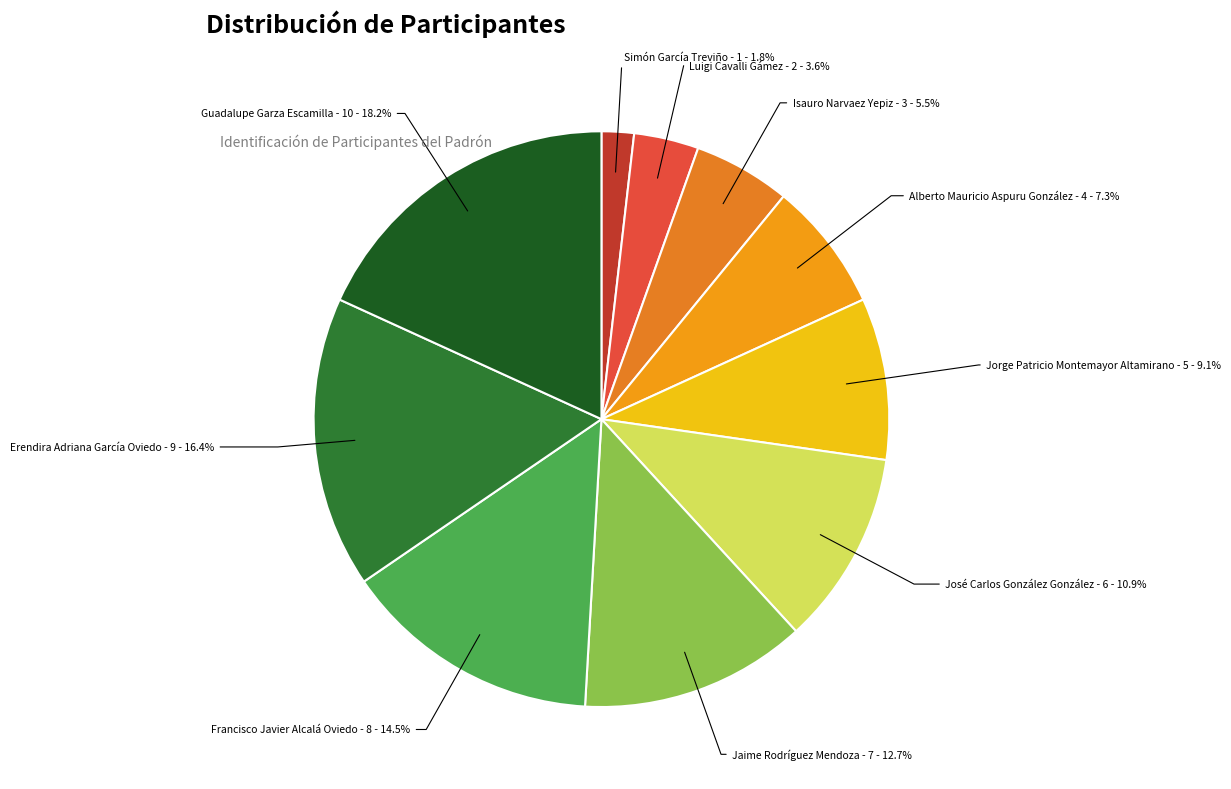

What is the ratio of the value at Francisco Javier Alcalá Oviedo to the value at Jorge Patricio Montemayor Altamirano?

1.6